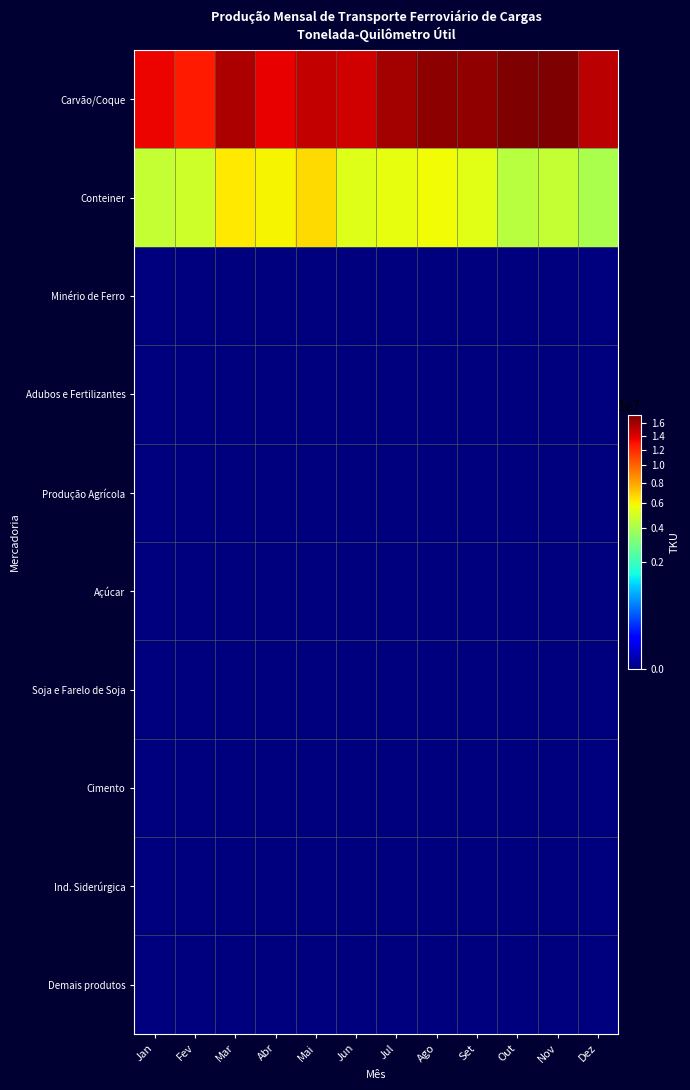

At Out, list the series in order from smallest to largest.

Minério de Ferro, Adubos e Fertilizantes, Produção Agrícola, Açúcar, Soja e Farelo de Soja, Cimento, Ind. Siderúrgica, Demais produtos, Conteiner, Carvão/Coque